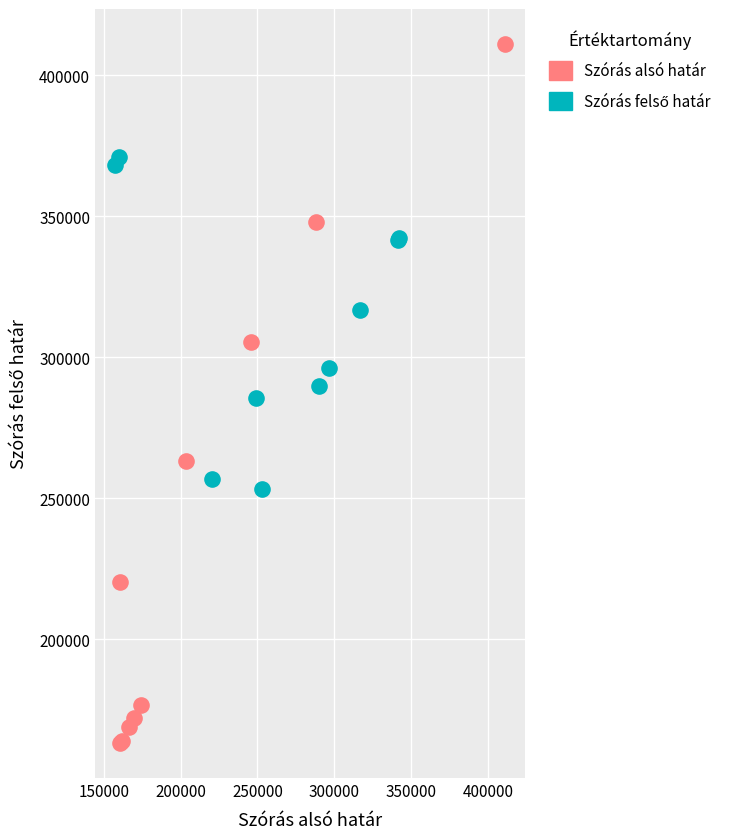

Which series reaches the minimum Y coordinate?

Szórás alsó határ